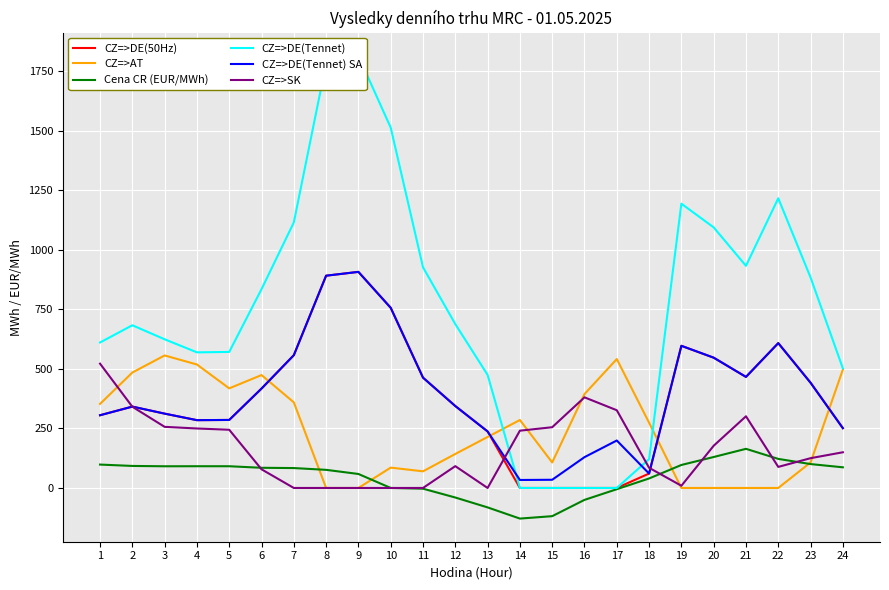

At how many categories does at least one series exceed 1664?

2